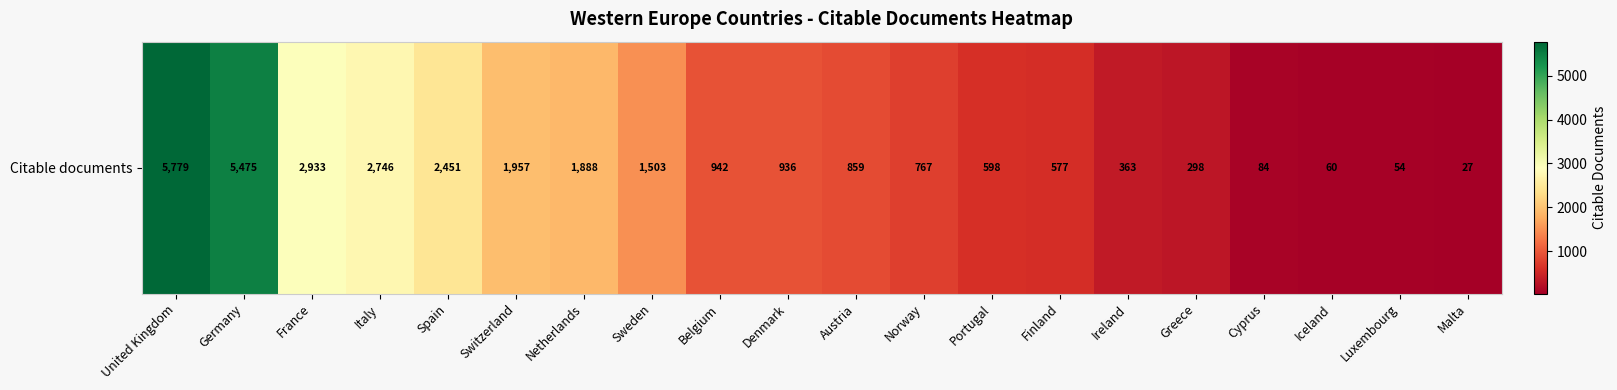

Approximately how many times larger is the value at Italy compared to Austria?

3.2